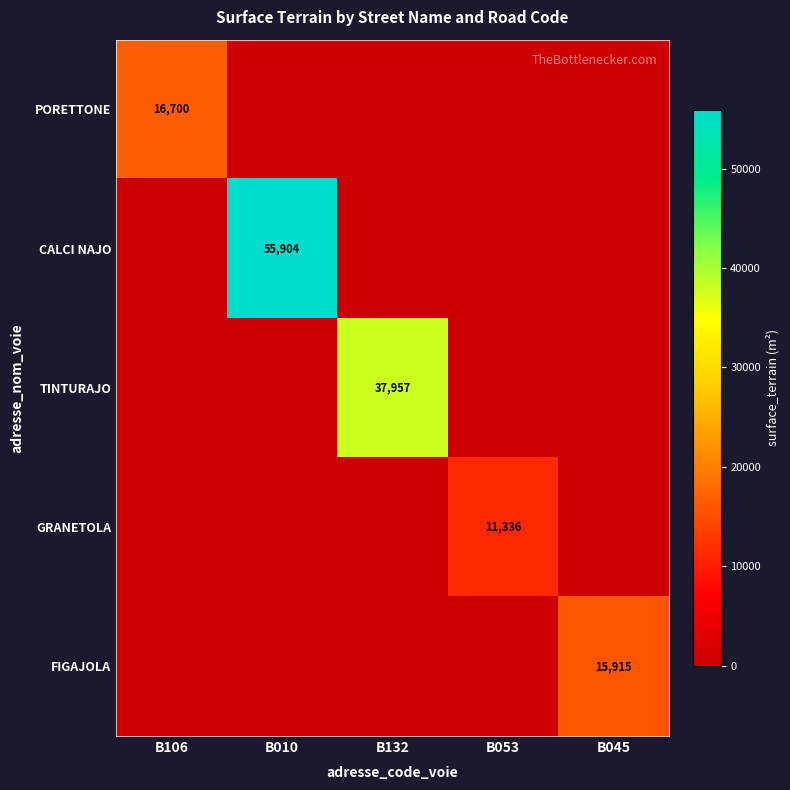

Is it true that TINTURAJO equals 58187 at B132?

False